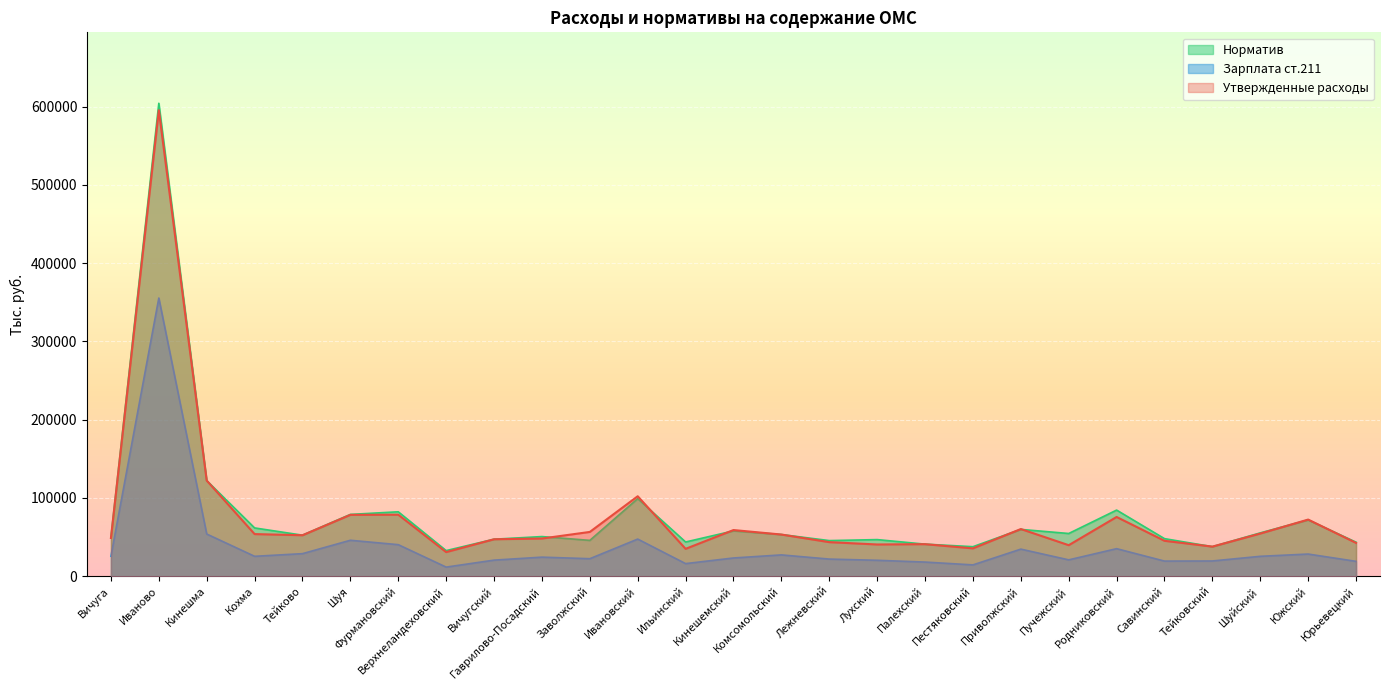

What is the maximum value for Зарплата ст.211?

355420.8